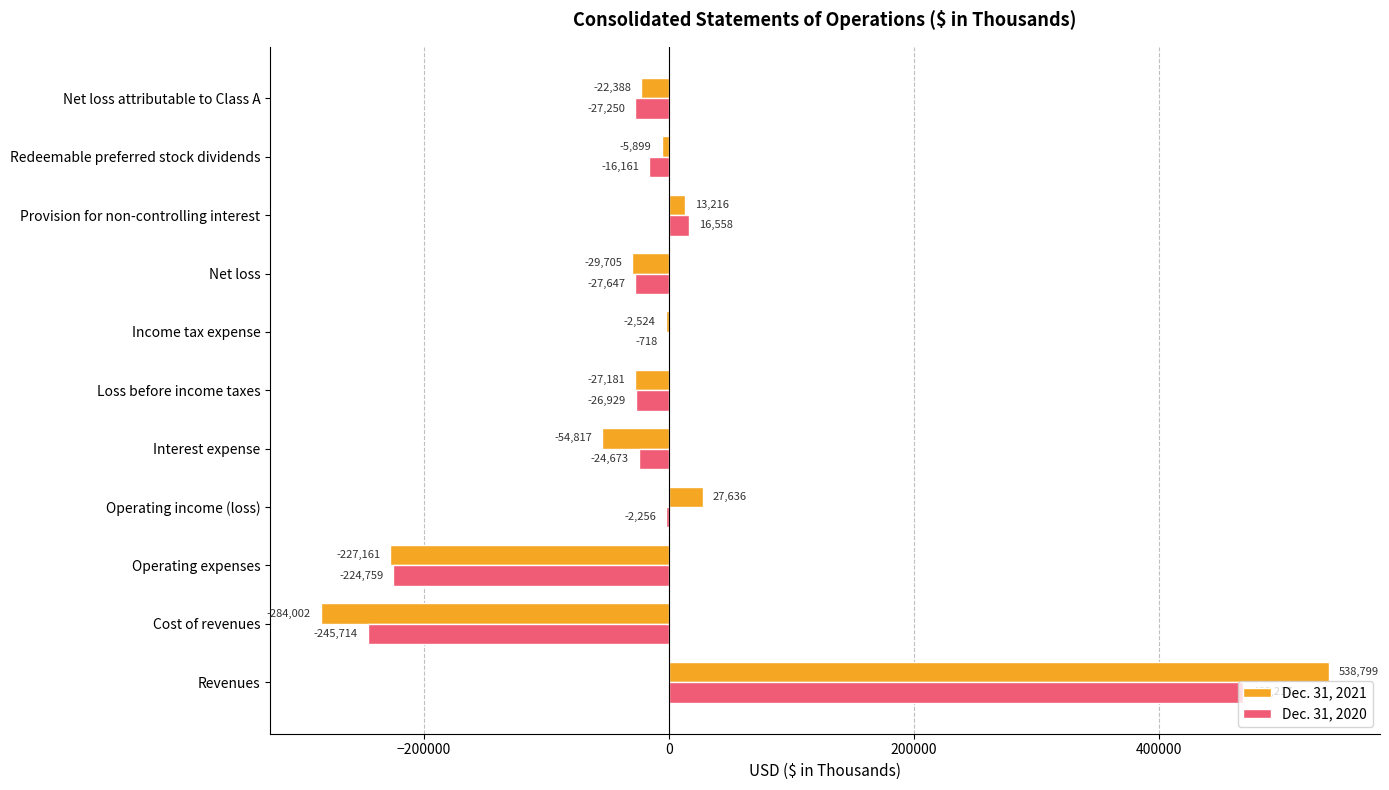

Which series changed the most between Cost of revenues and Net loss attributable to Class A?

Dec. 31, 2021